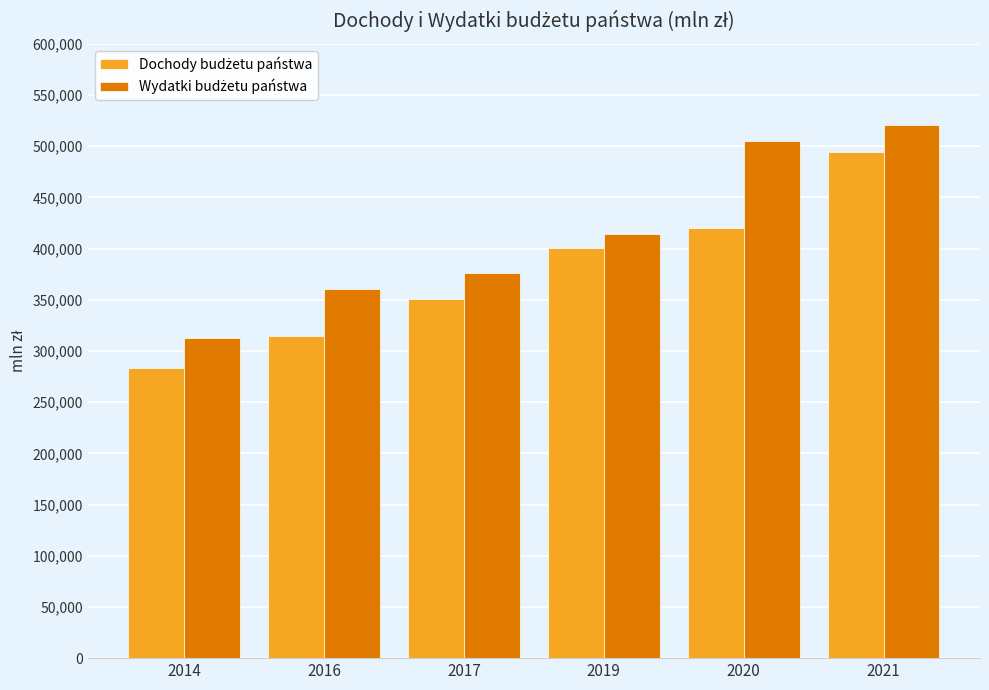

What is the smallest value displayed?

283542.7